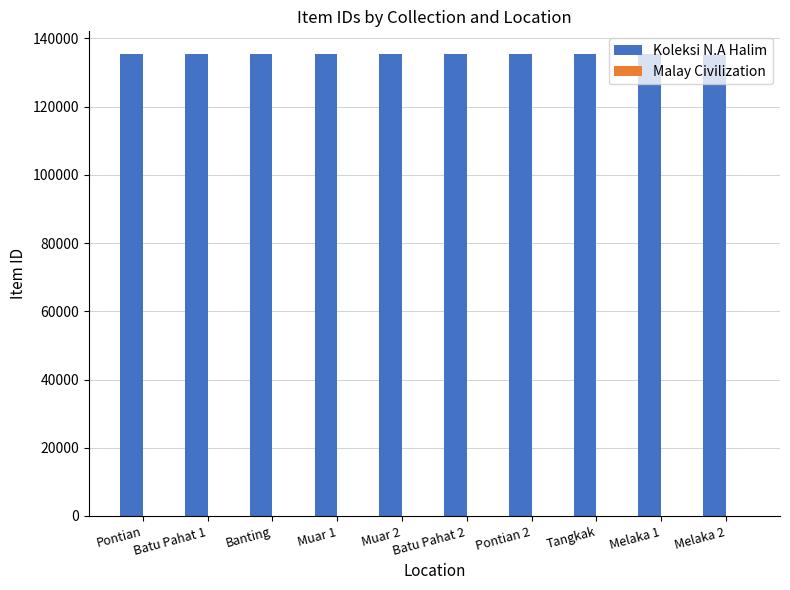

Which series has the largest total across all categories?

Koleksi N.A Halim